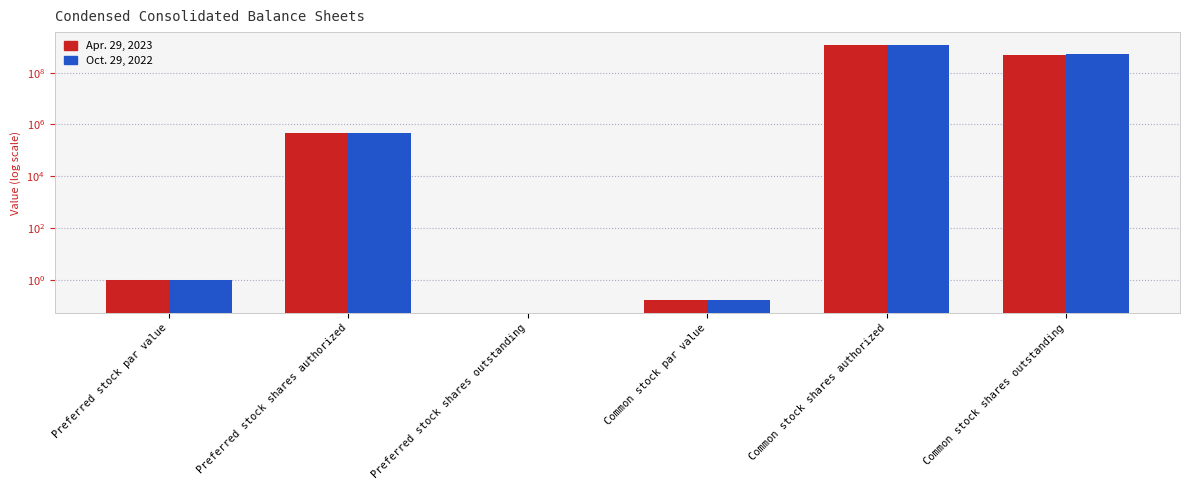

What is the difference between the second highest and second lowest values in the Oct. 29, 2022 series?

509295940.8